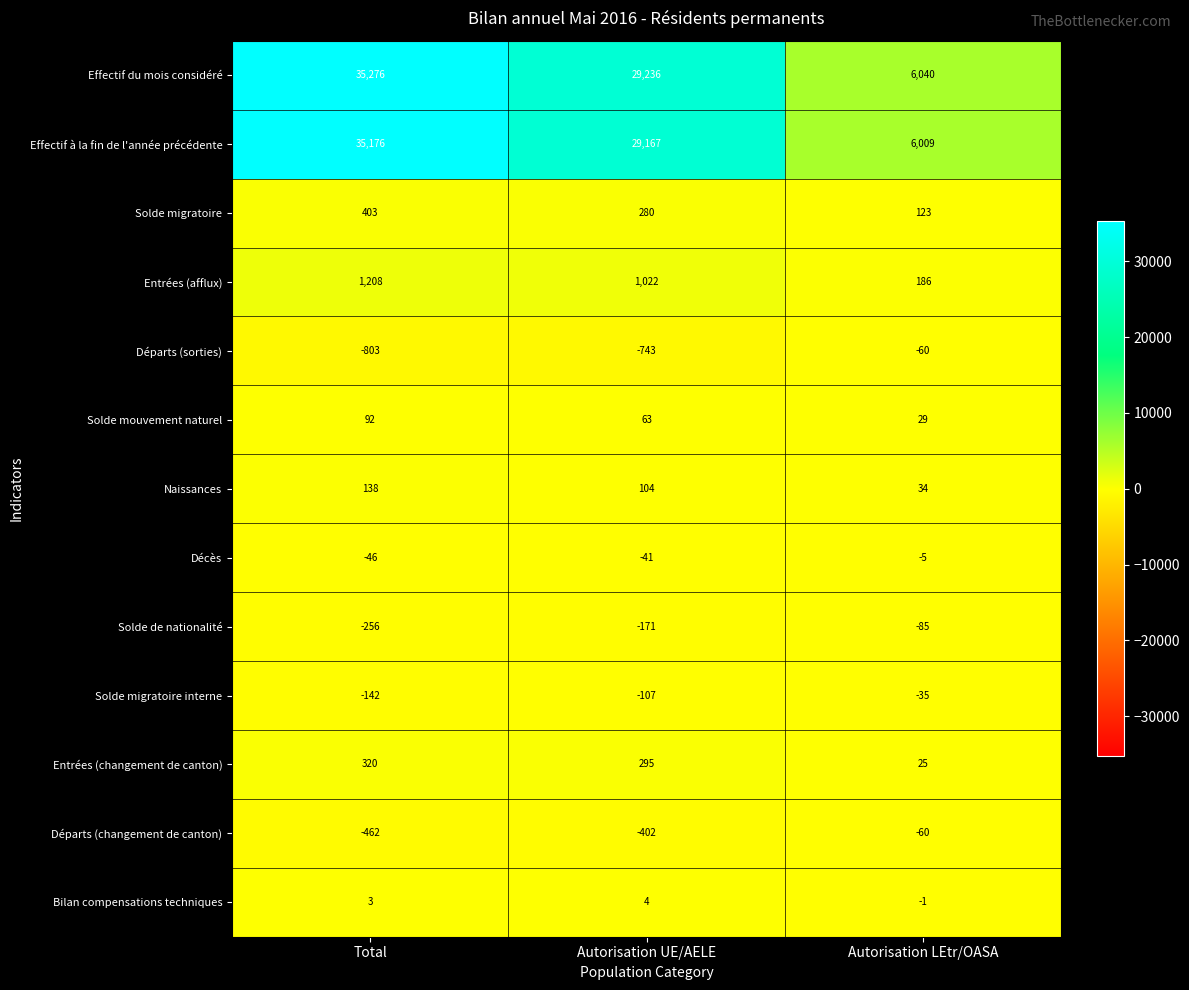

What is the spread (max minus min) of values at Autorisation LEtr/OASA?

6125